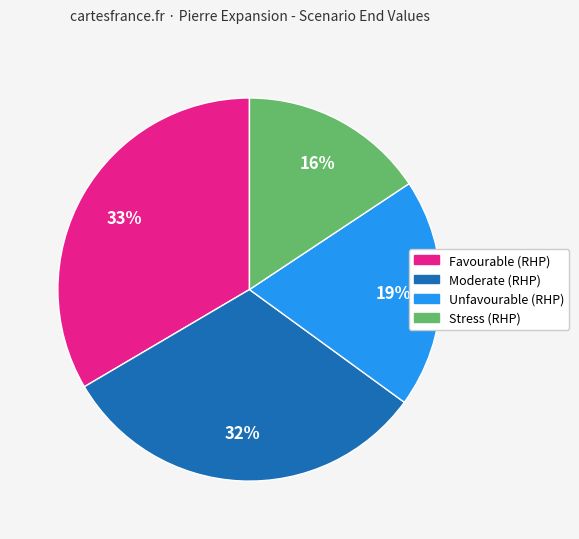

Count the number of slices in the pie.

4